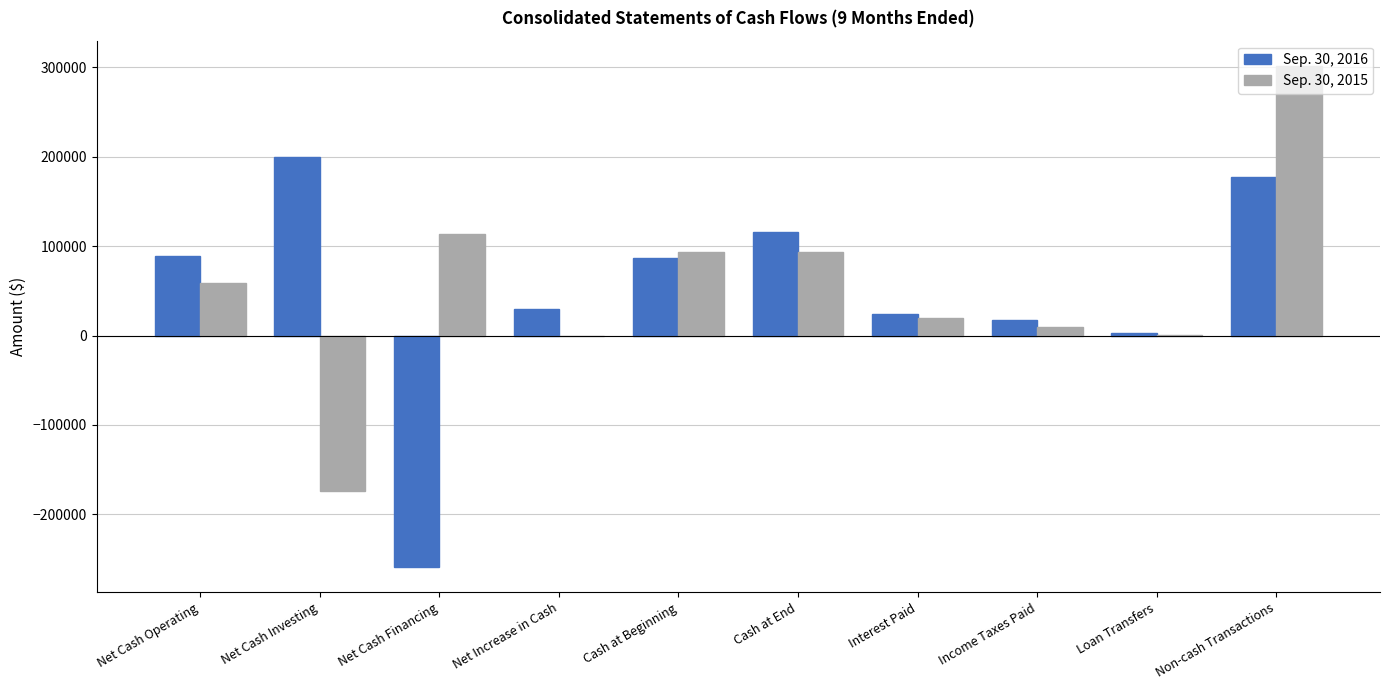

How many groups of bars are there?

10